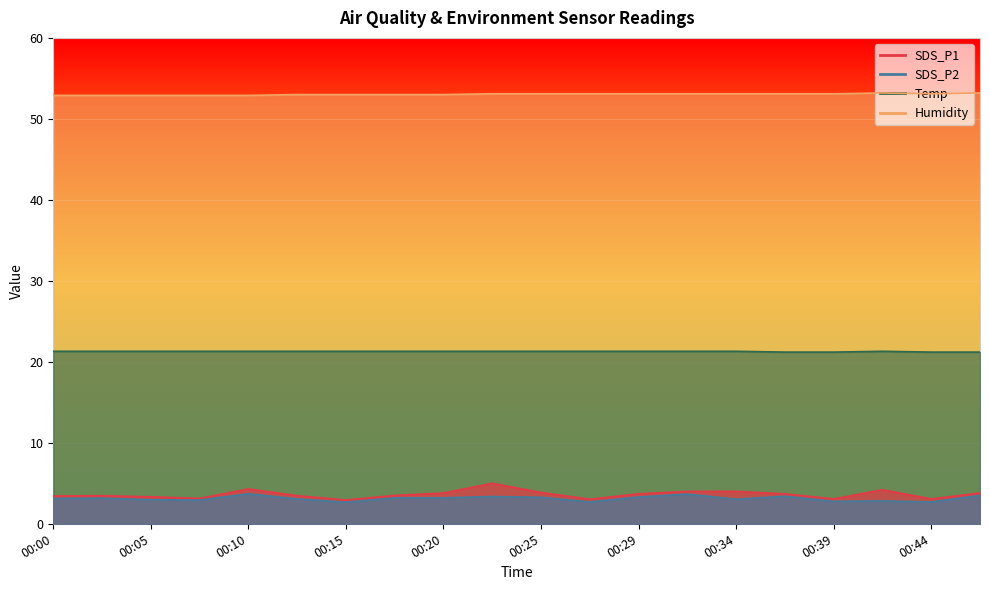

True or false: Temp and SDS_P1 intersect in this chart.

False